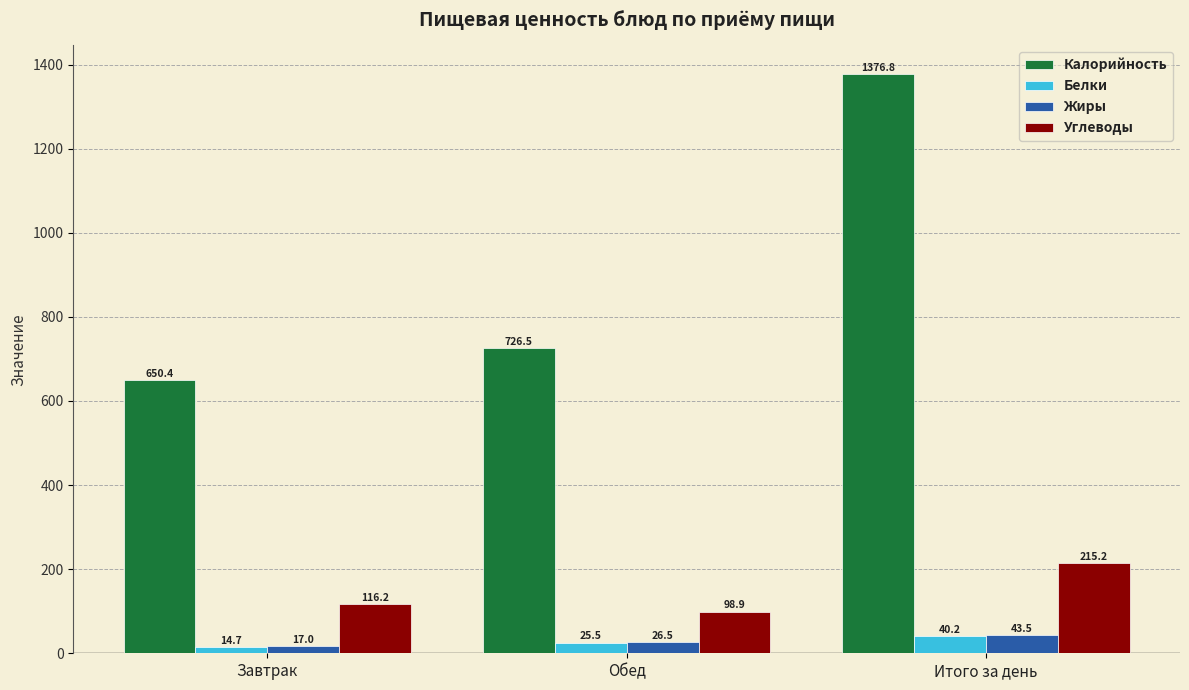

What is the average value of the Белки series?

26.8